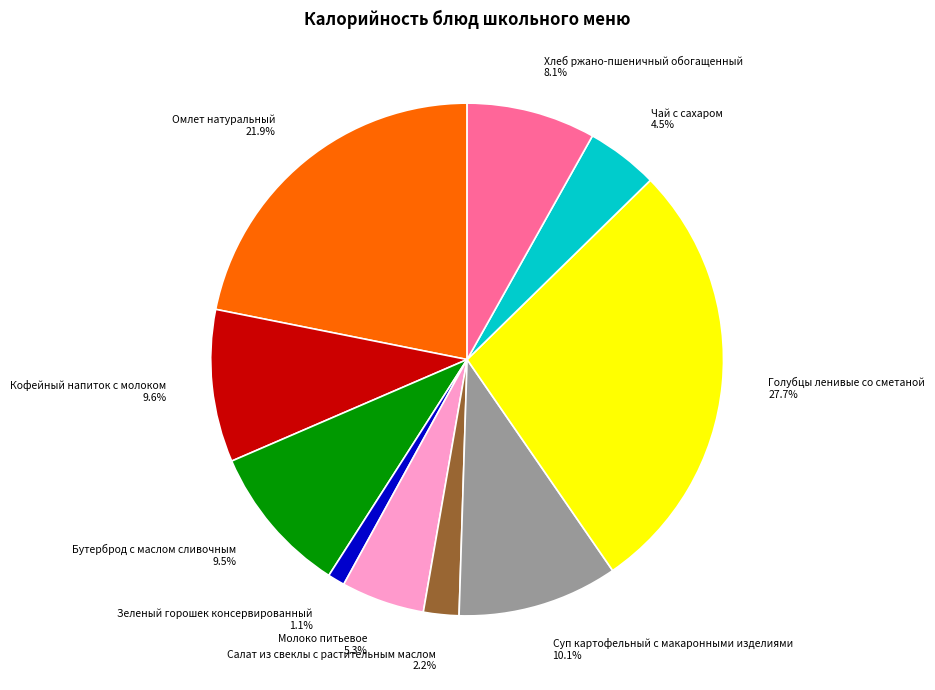

Is the sum of Чай с сахаром and Голубцы ленивые со сметаной greater than half?

No